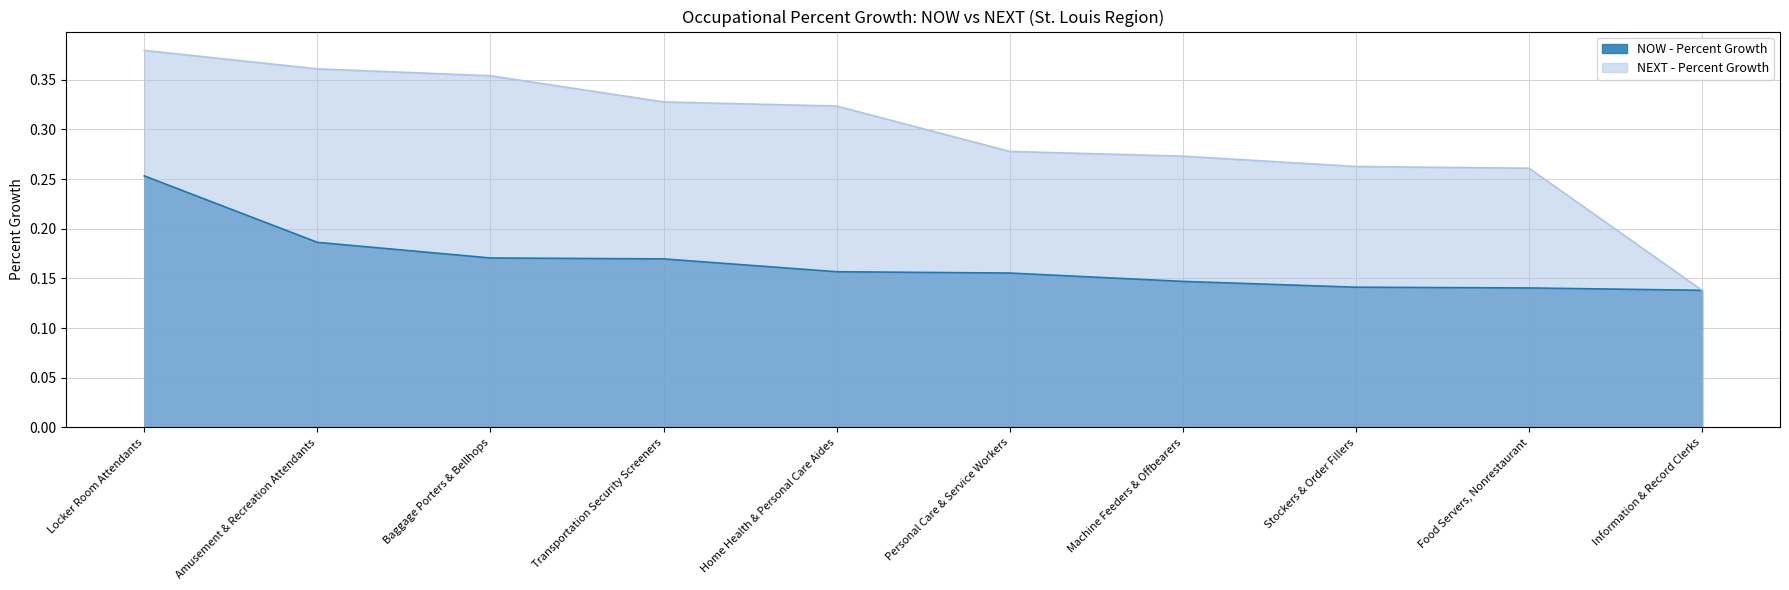

What is the label of the 3rd point from the left?

Baggage Porters & Bellhops